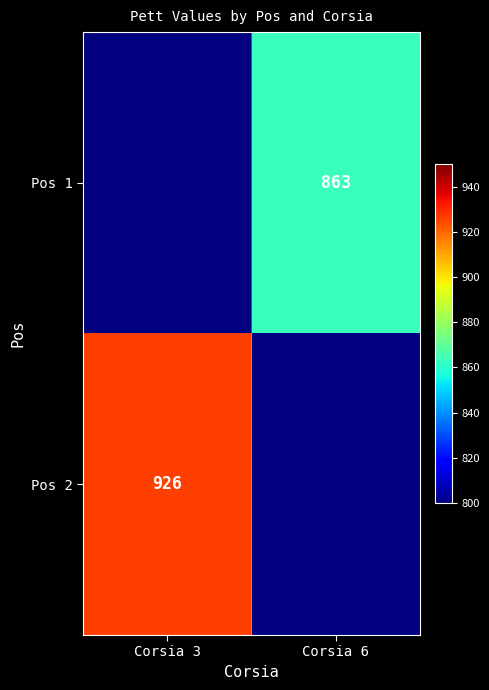

True or false: Pos 1 has a value of 411 at Corsia 6.

False